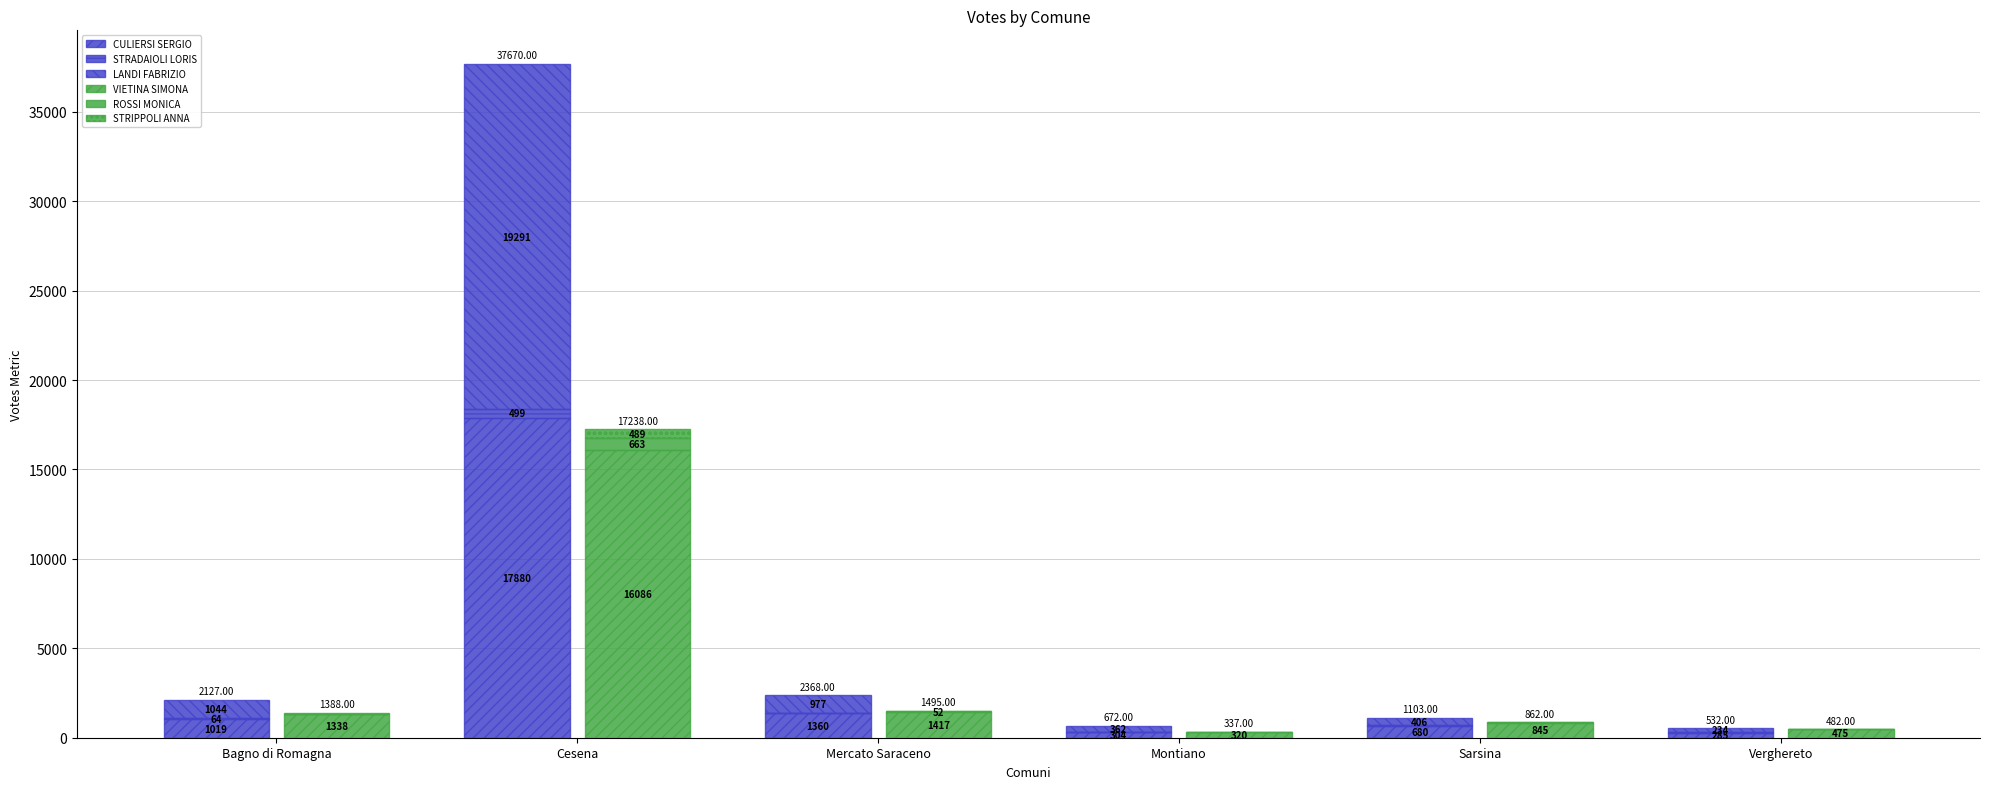

How many data points in STRADAIOLI LORIS are less than 31?

3